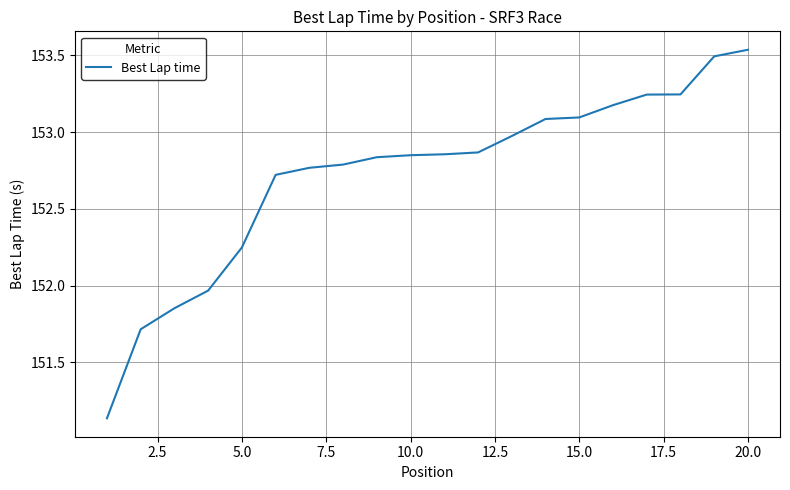

How many distinct data groups are displayed?

1